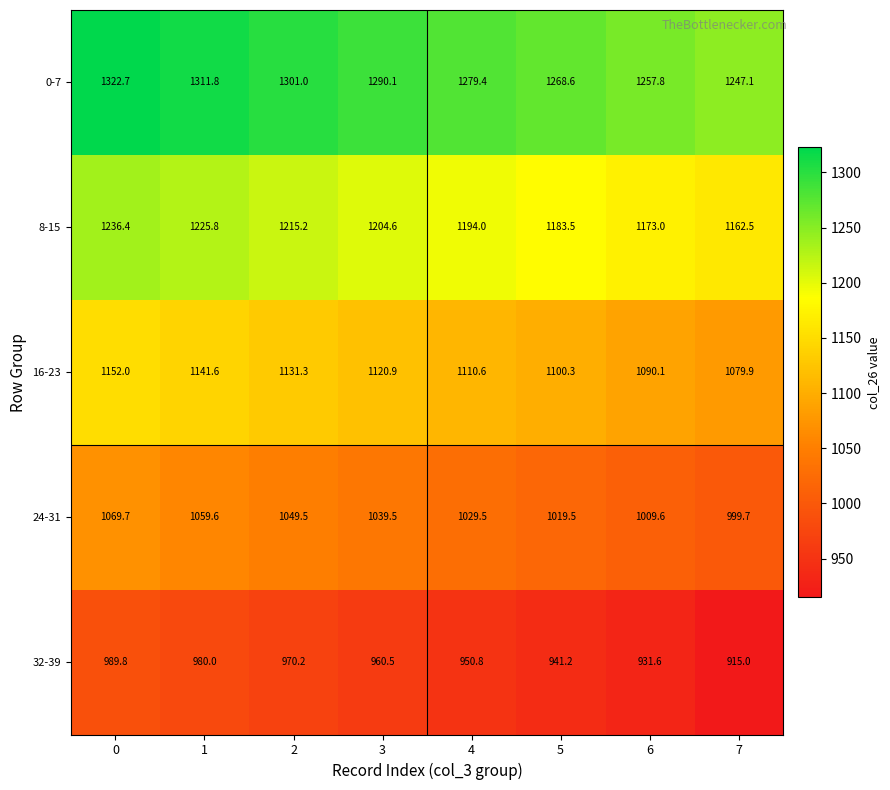

Rank the series by their average value, from lowest to highest.

32-39, 24-31, 16-23, 8-15, 0-7